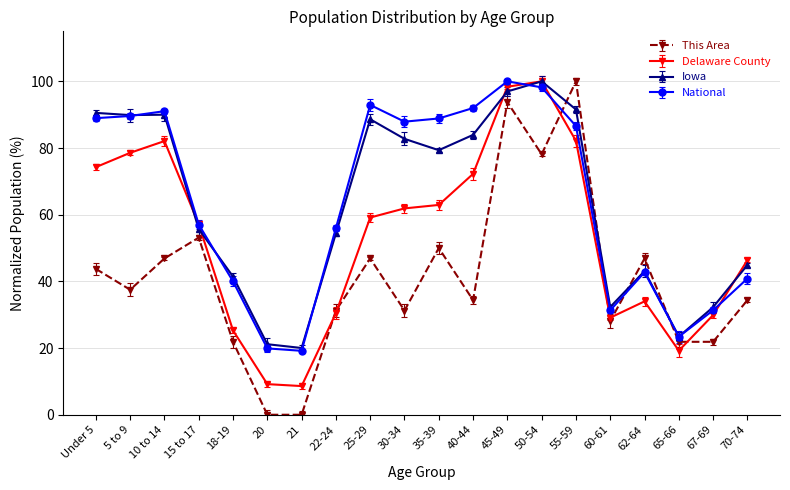

True or false: This Area has more than 0 interior local peaks.

True